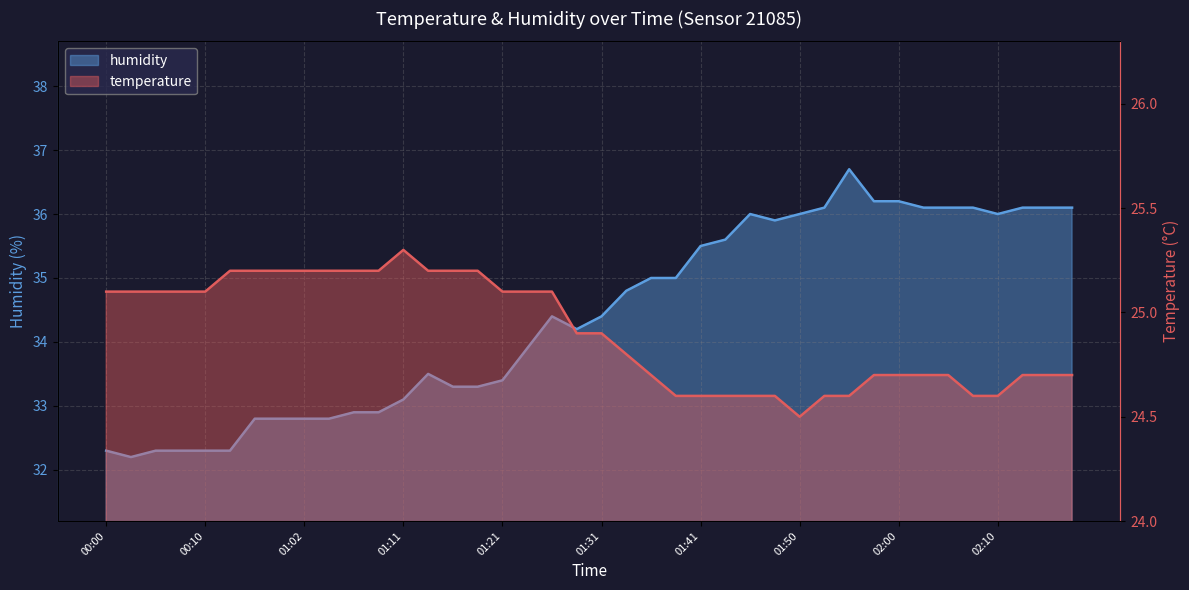

The value of humidity at 02:00 is 36.2. True or false?

True